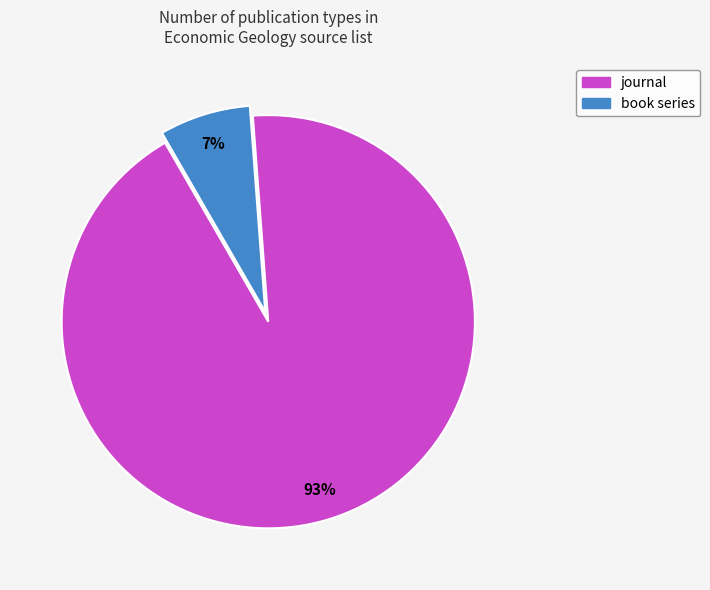

To the nearest percent, what is the combined percentage of book series and journal?

100%